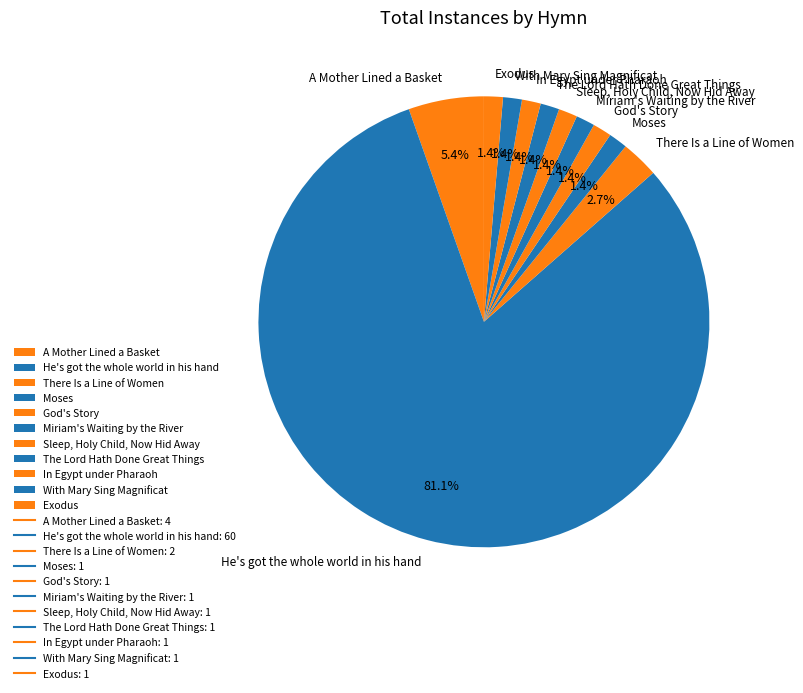

What is the largest slice in the pie chart?

He's got the whole world in his hand